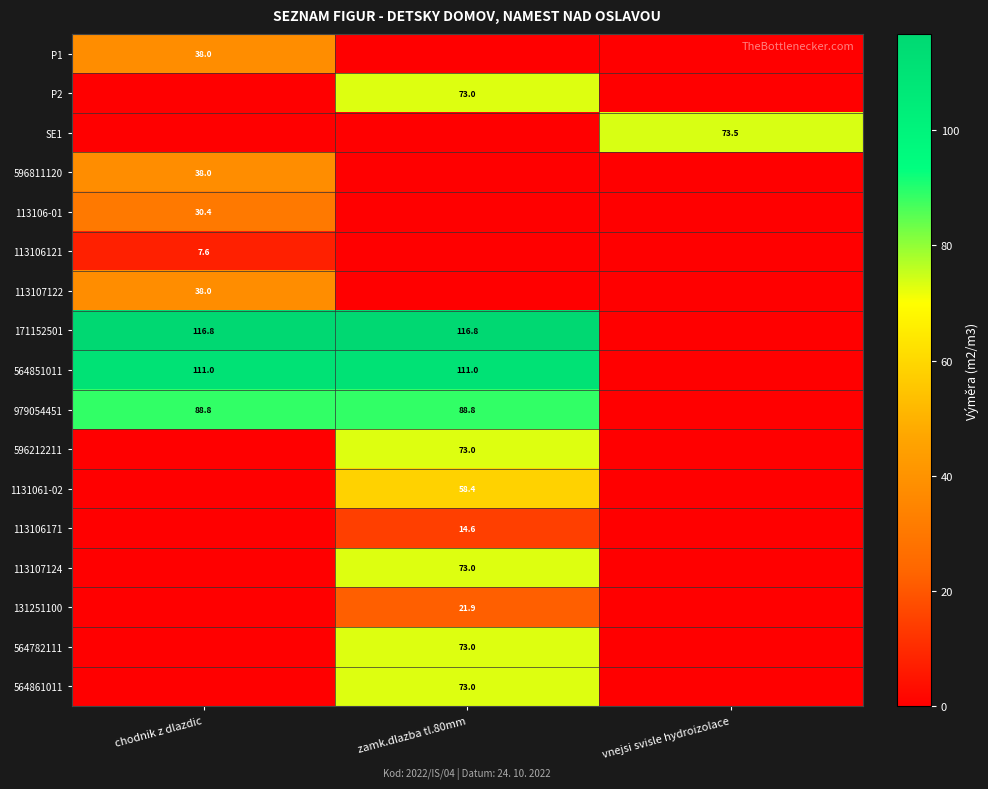

Is it true that 113107124 equals 32.4 at zamk.dlazba tl.80mm?

False